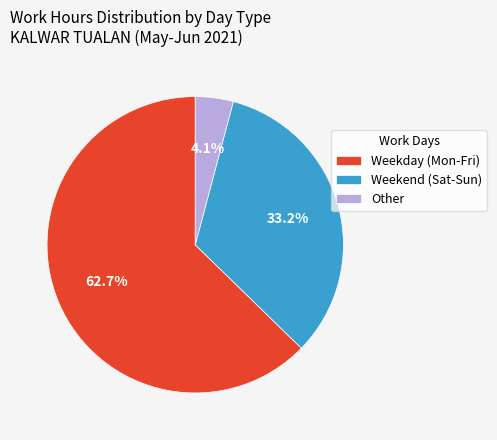

How many slices are in this pie chart?

3